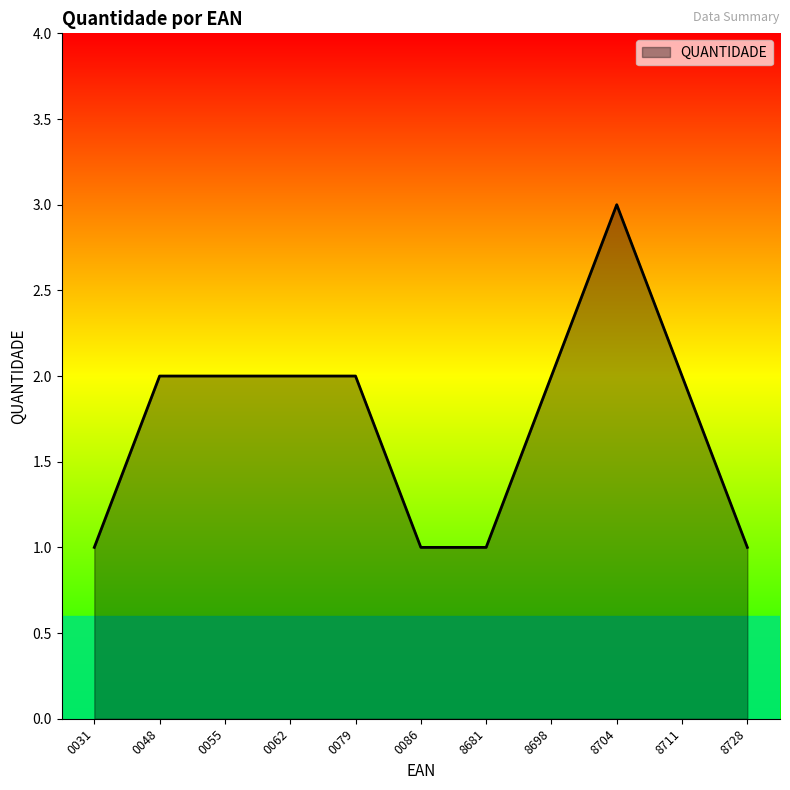

The chart shows a value of 3 at 0055. True or false?

False